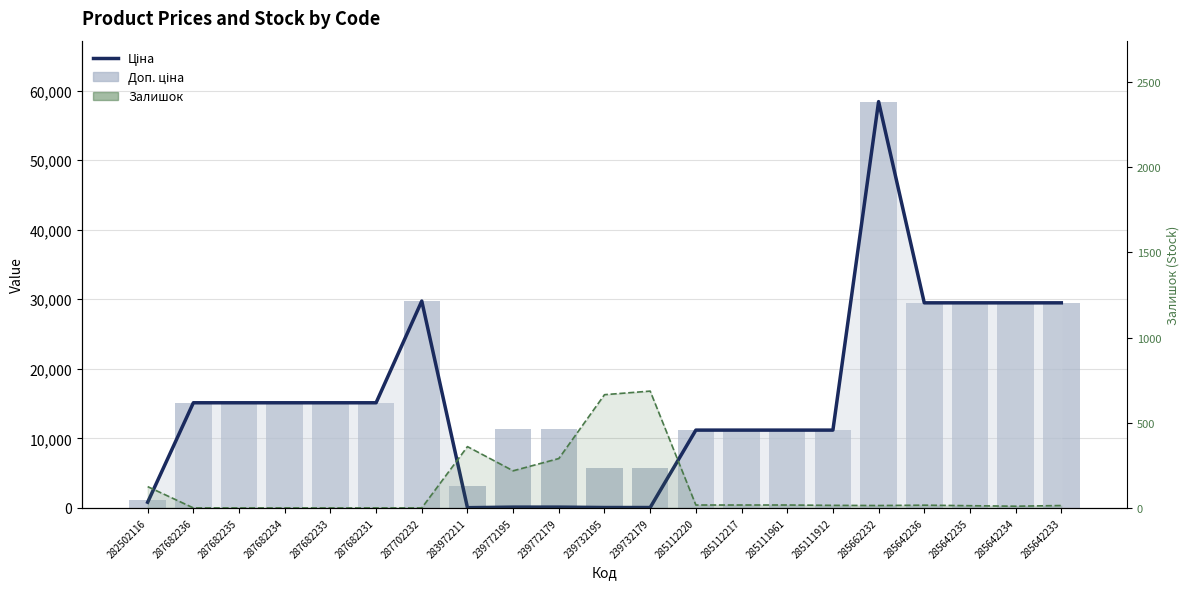

What is the greatest value displayed?

58426.5